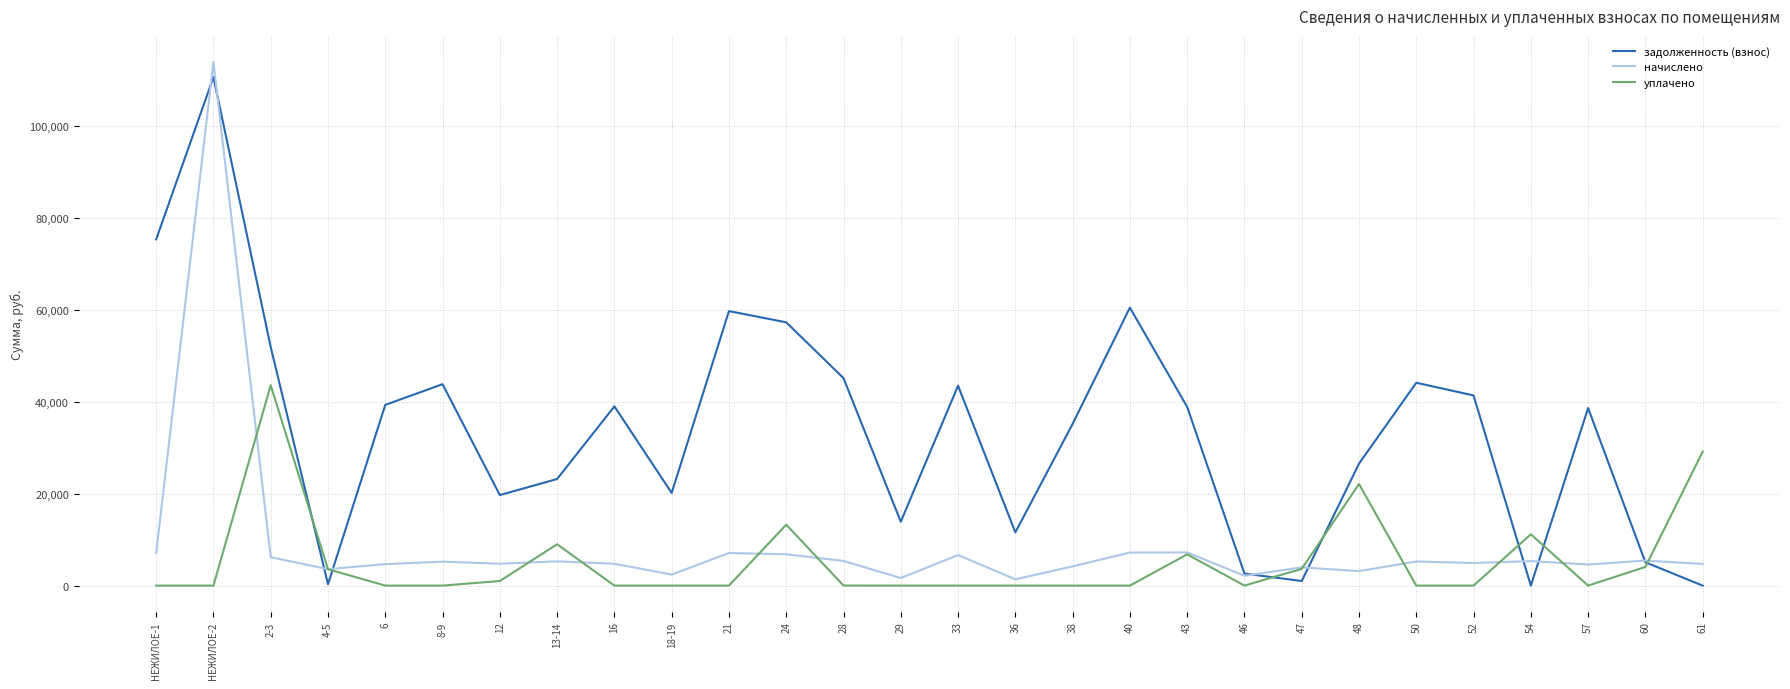

Does the chart display data point markers on the line(s)?

No